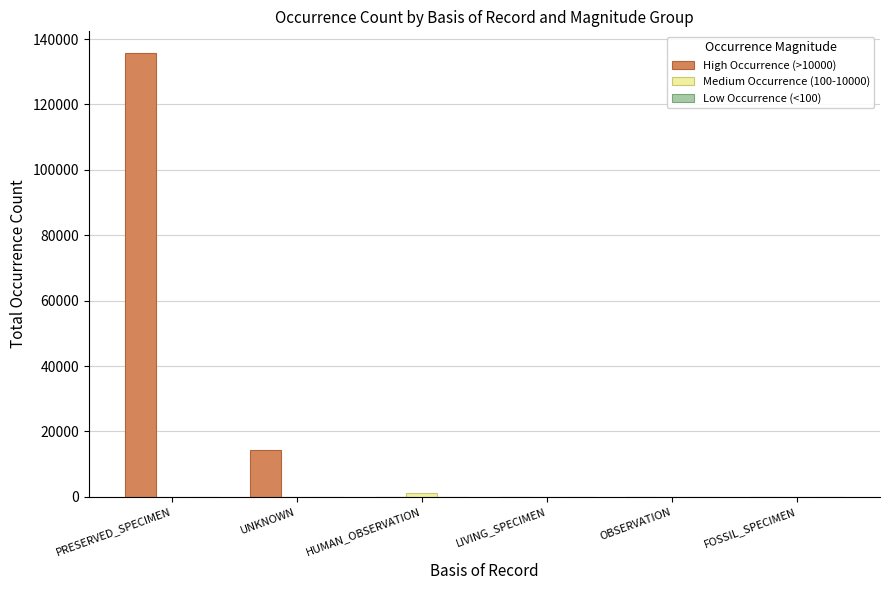

Which series has the largest total across all categories?

High Occurrence (>10000)